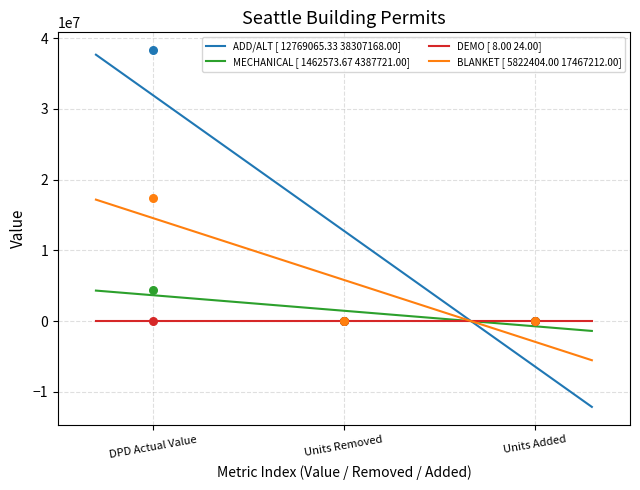

Which series has the largest total across all categories?

ADD/ALT